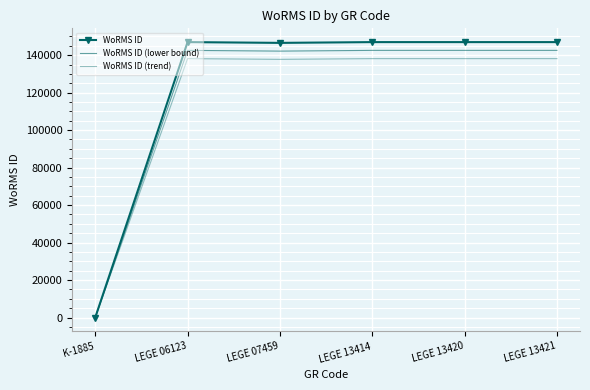

Which series has the largest total across all categories?

WoRMS ID